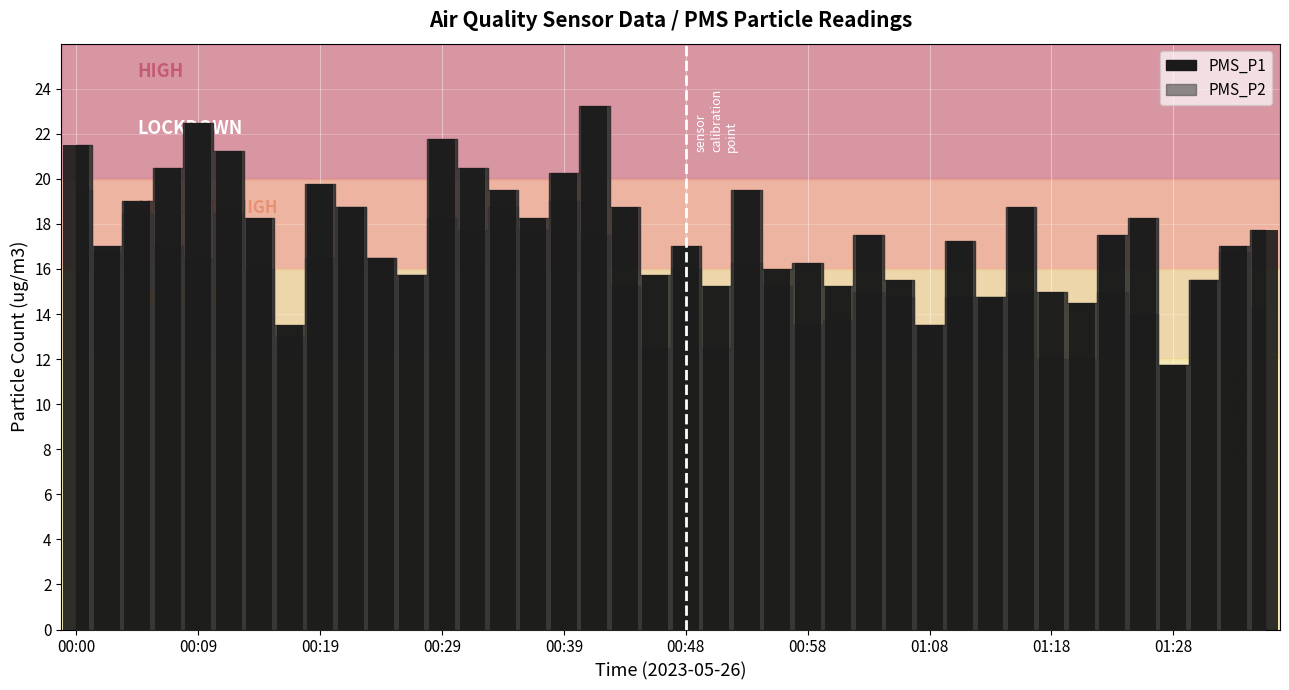

What is the smallest value displayed?

11.8